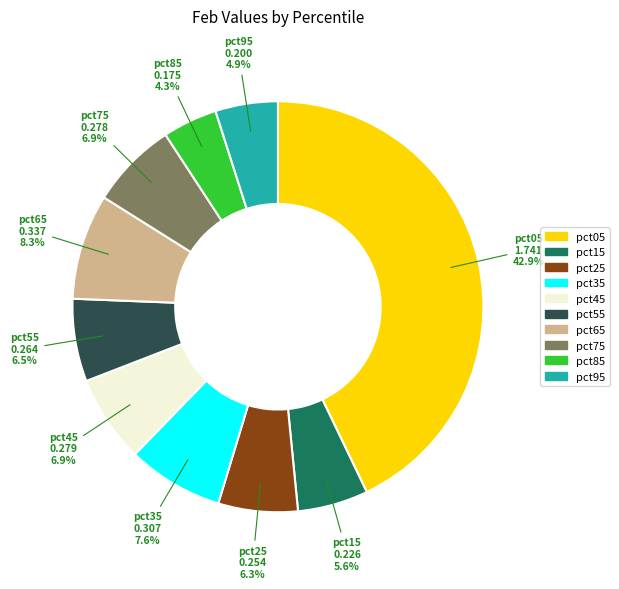

Which category has the smallest portion of the pie?

pct85